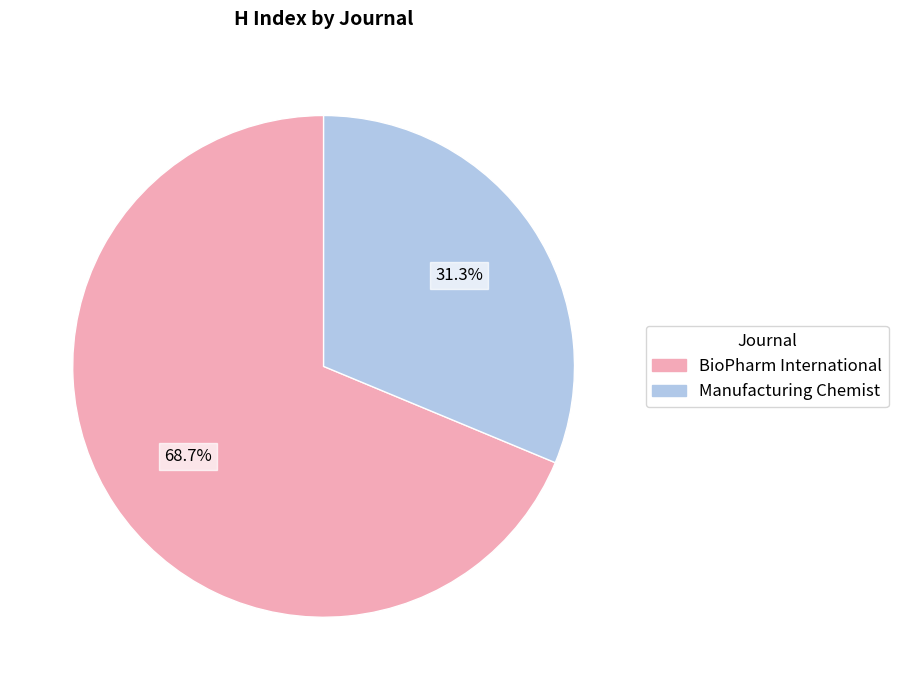

Is it true that Manufacturing Chemist is 42% of the pie?

False